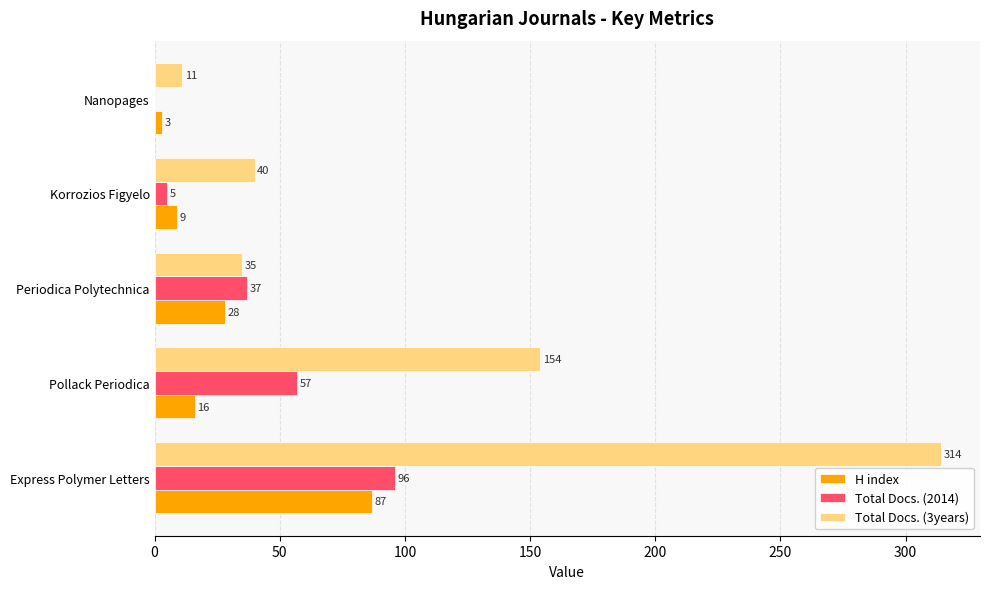

At which category does the chart reach its peak across all series?

Express Polymer Letters